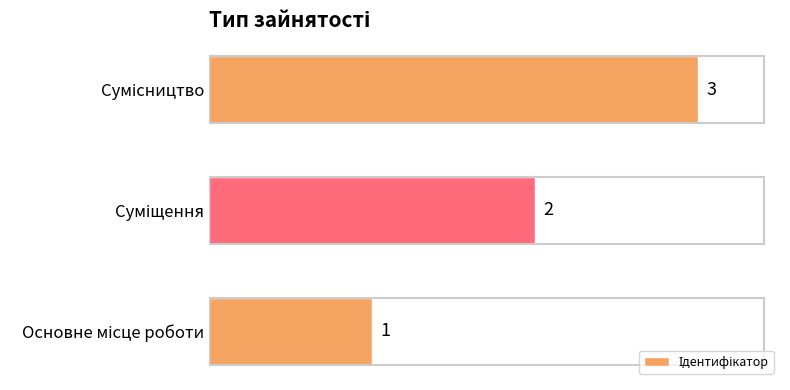

What is the greatest value displayed?

3